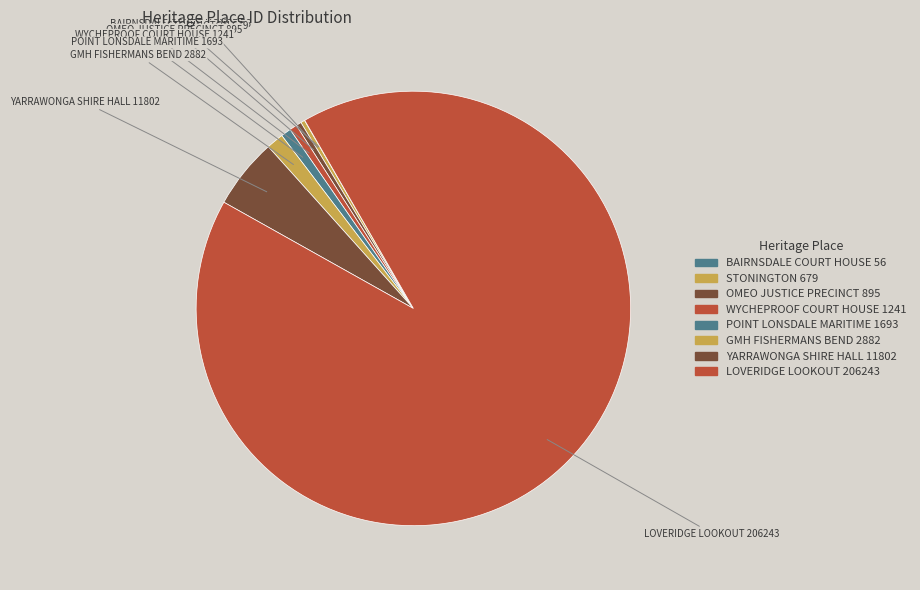

Count the number of slices in the pie.

8